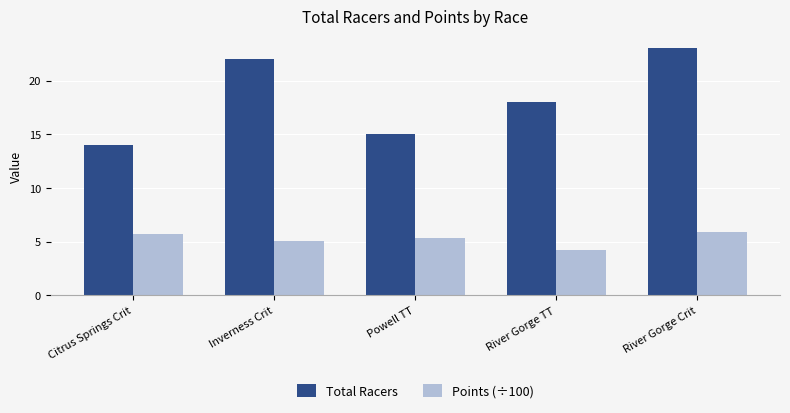

At which label does Total Racers first exceed 18?

Inverness Crit